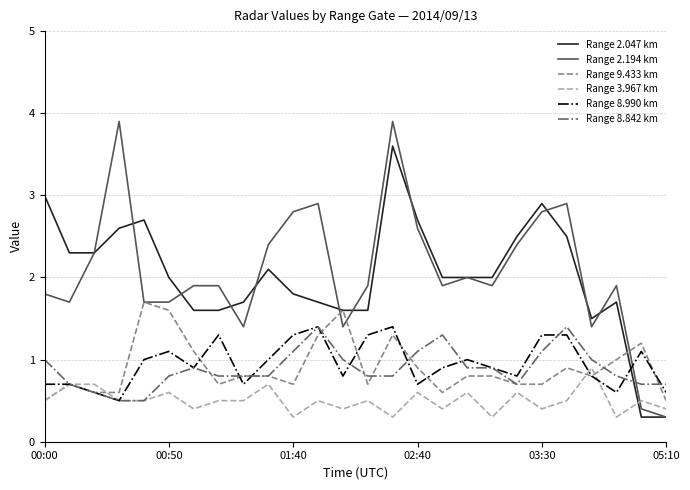

What is the lowest value of the Range 3.967 km series?

0.3